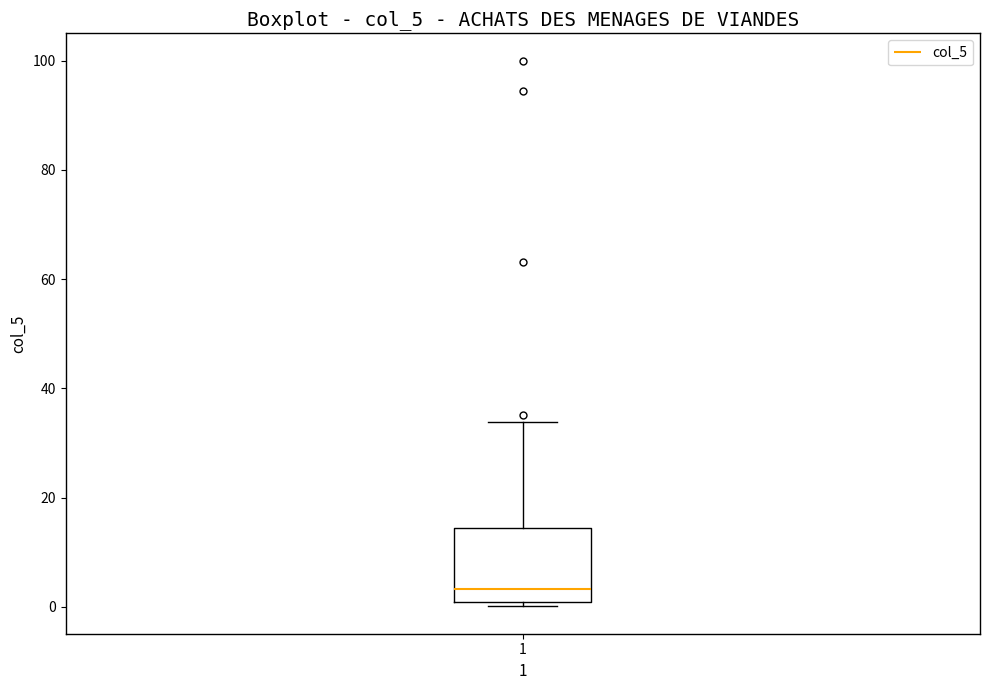

Where does the median line of the box at x = 1 sit on the y-axis? The values are not printed on the chart, so give them approximately, as read against the axis.

4